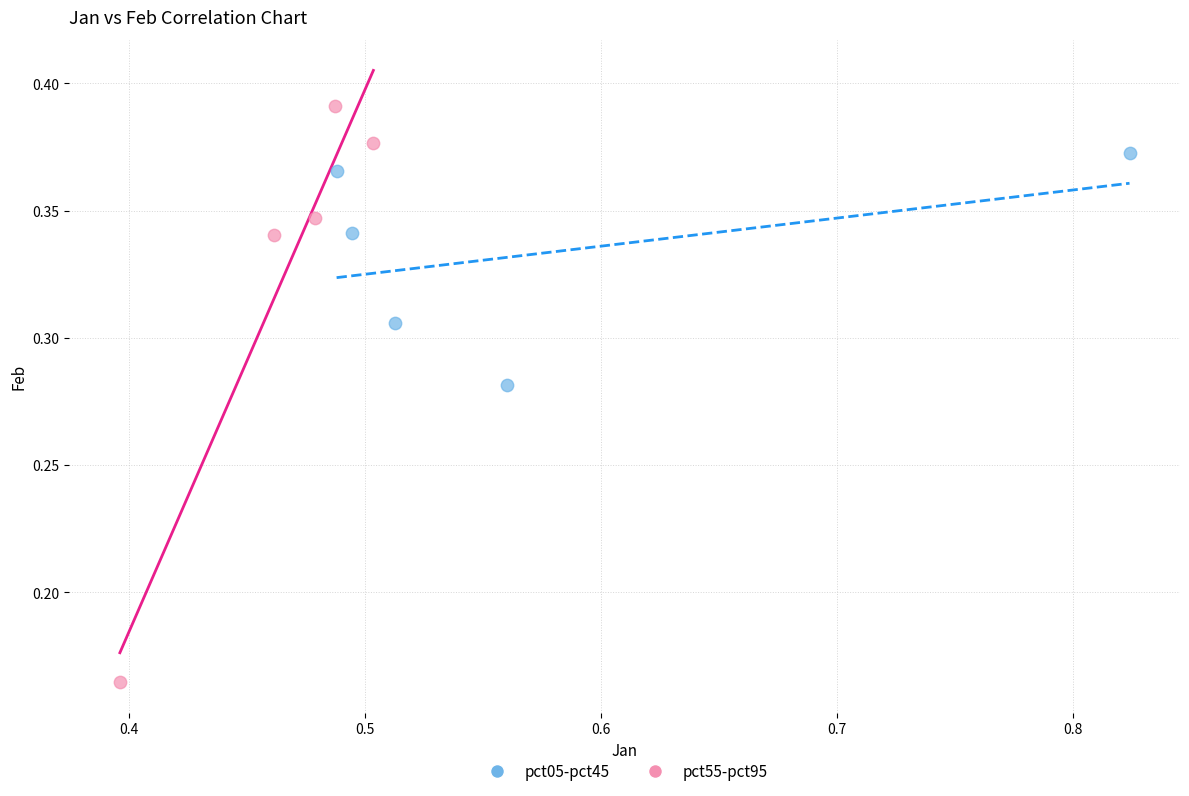

Which series has the largest Y range (max minus min)?

pct55-pct95